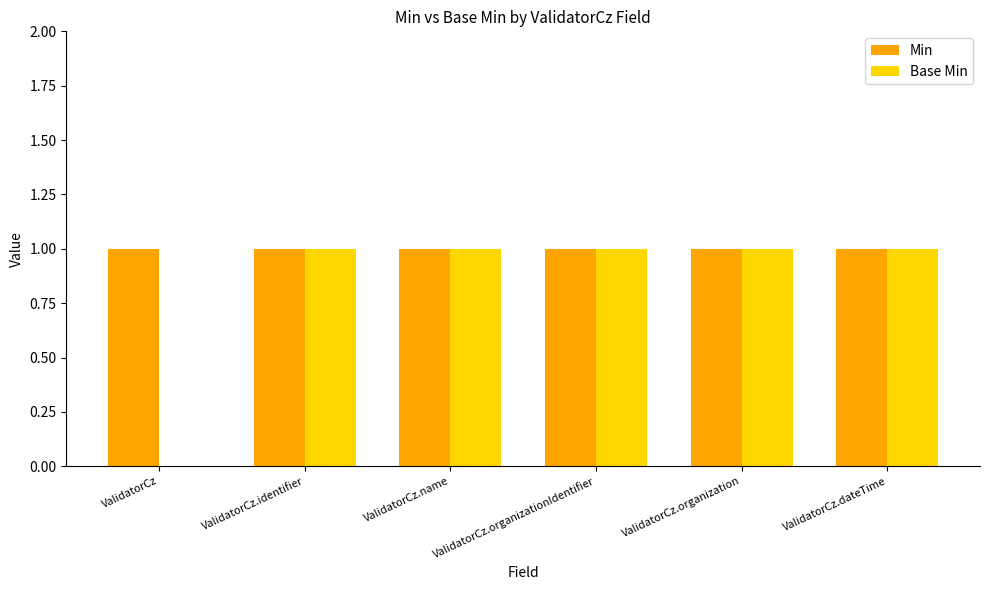

Is it true that Base Min equals 0 at ValidatorCz.organization?

False